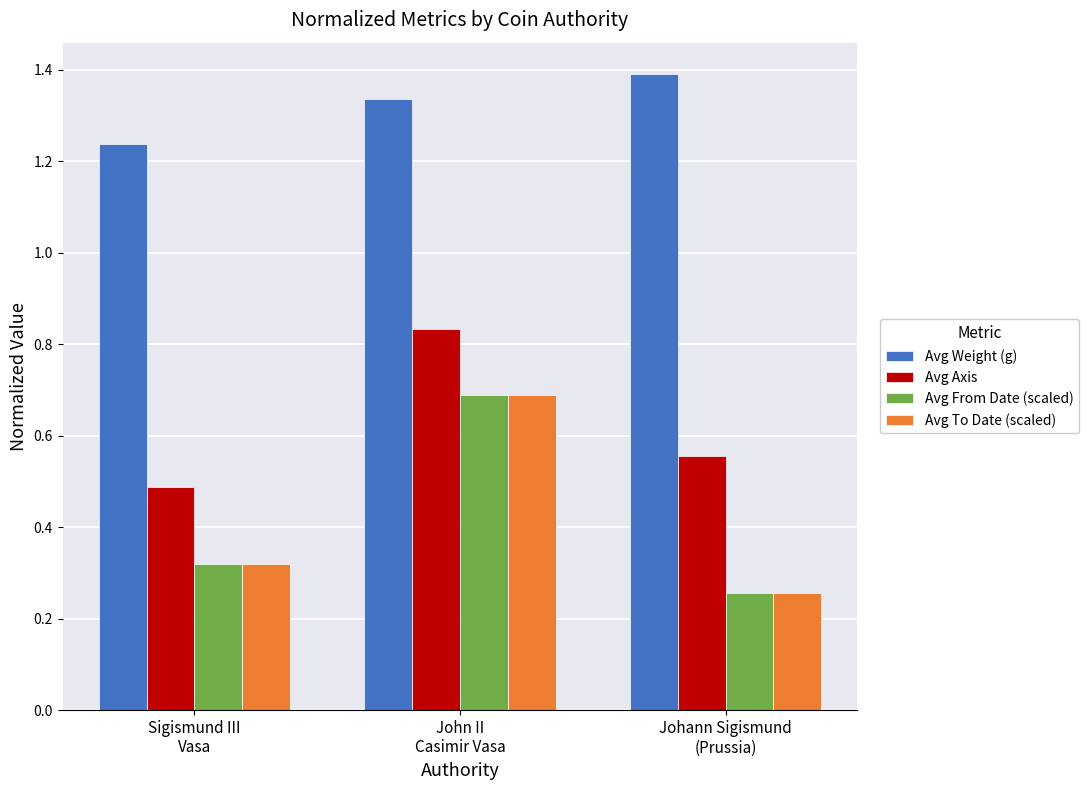

What is the sum of all Avg Weight (g) values?

4.0